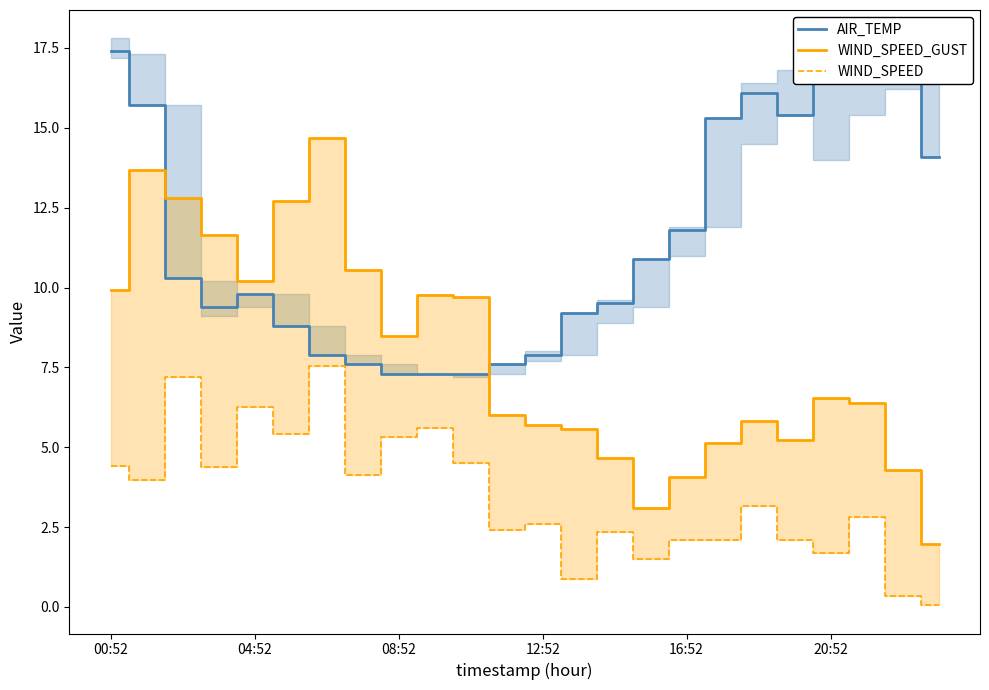

True or false: WIND_SPEED and WIND_SPEED_GUST cross at least once.

False